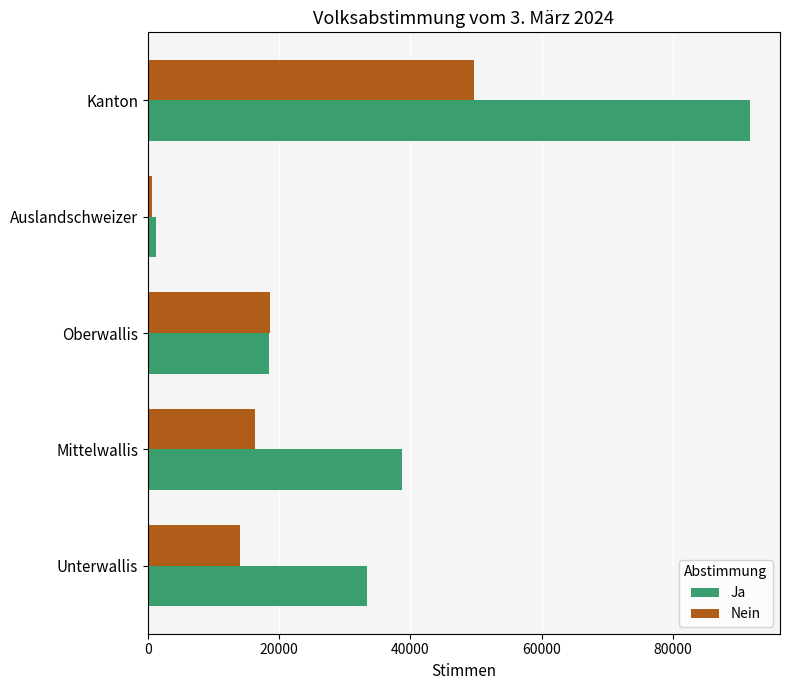

At how many categories does at least one series exceed 27746?

3